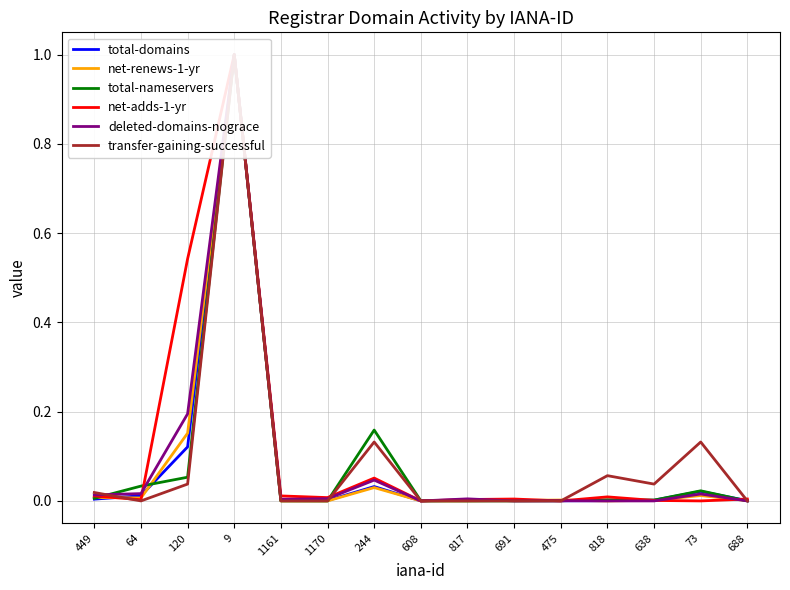

At which category is the sum across all series the highest?

9